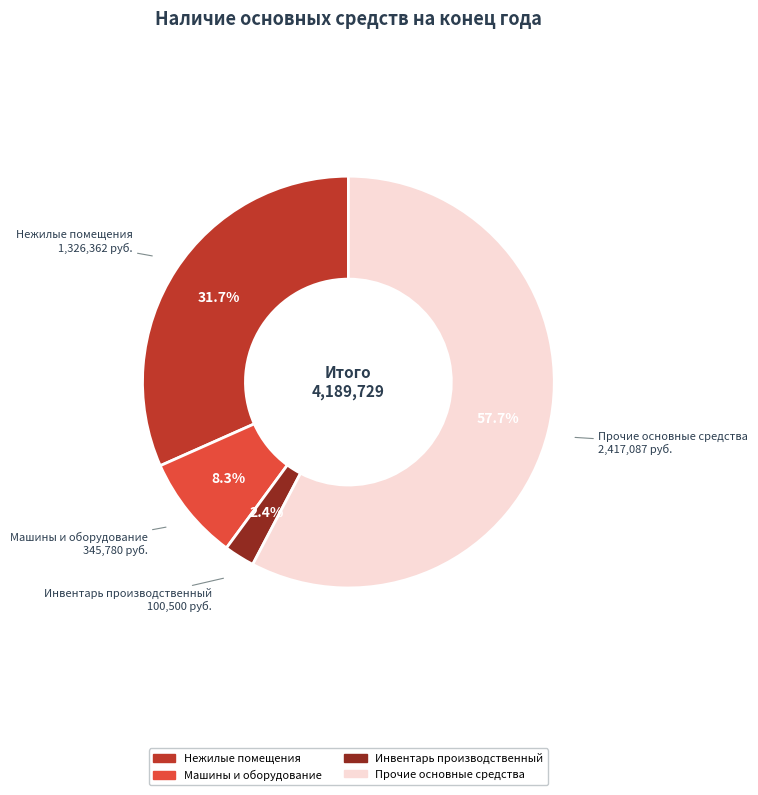

Count the number of slices in the pie.

4